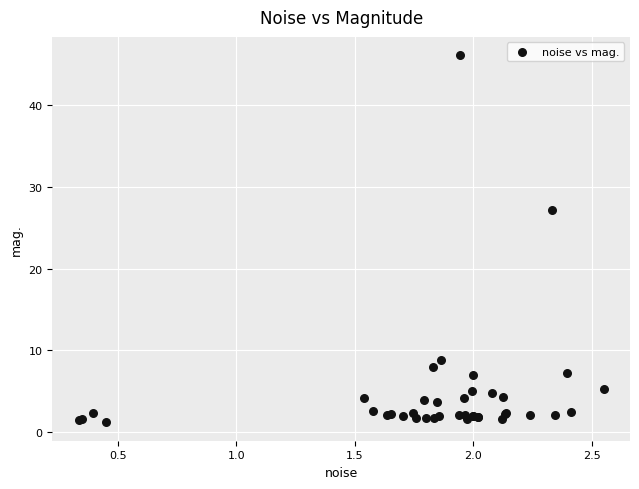

What Y value in the scatter plot is closest to 23?

27.2